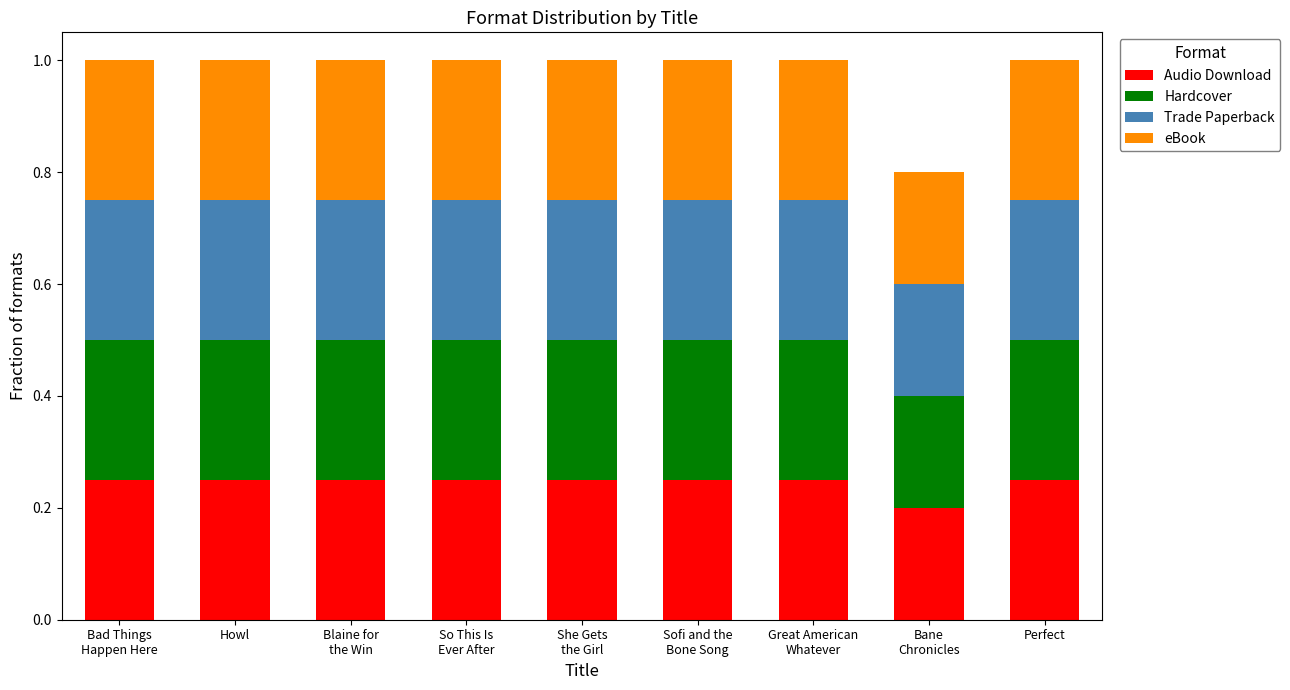

What is the sum of all Audio Download values?

2.2